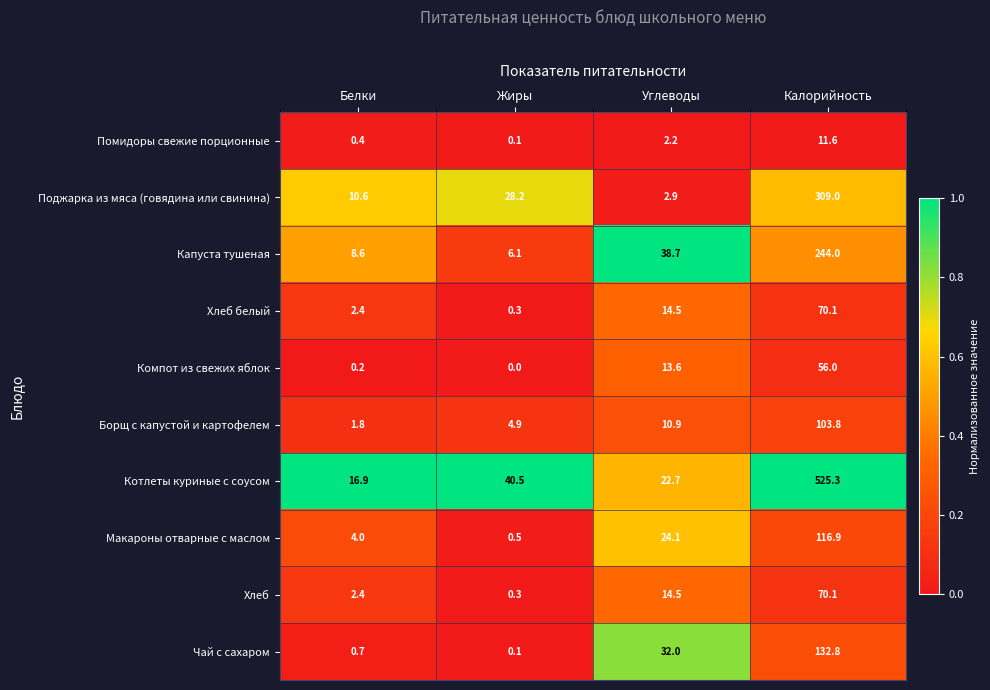

What is the difference between the second highest and minimum values in the Поджарка из мяса (говядина или свинина) series?

25.3